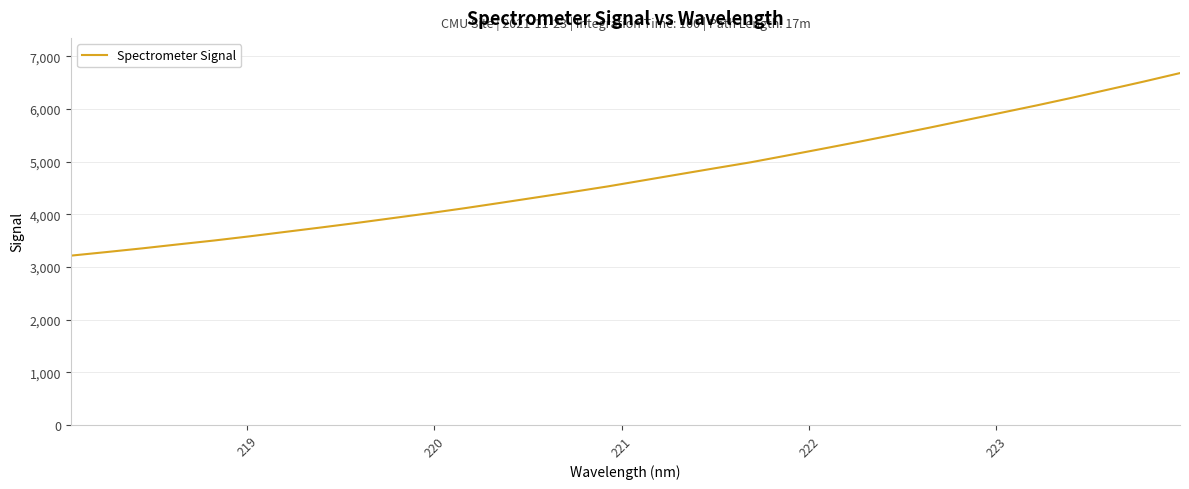

What is the minimum value shown in the chart?

3213.0